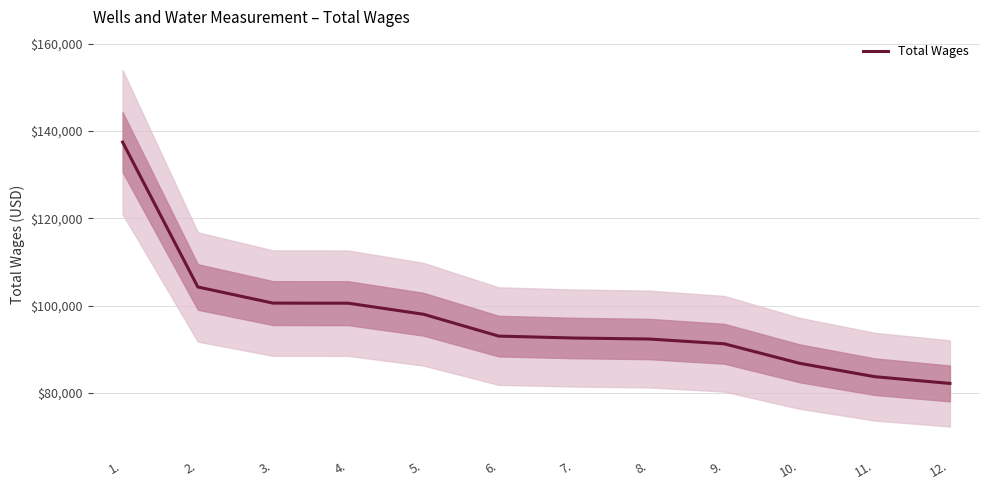

Reading left to right, transcribe all the data shown in this chart.

1.=137440.0	2.=104260.6	3.=100567.2	4.=100549.0	5.=98019.8	6.=93013.5	7.=92573.3	8.=92344.0	9.=91253.1	10.=86783.7	11.=83719.4	12.=82169.4